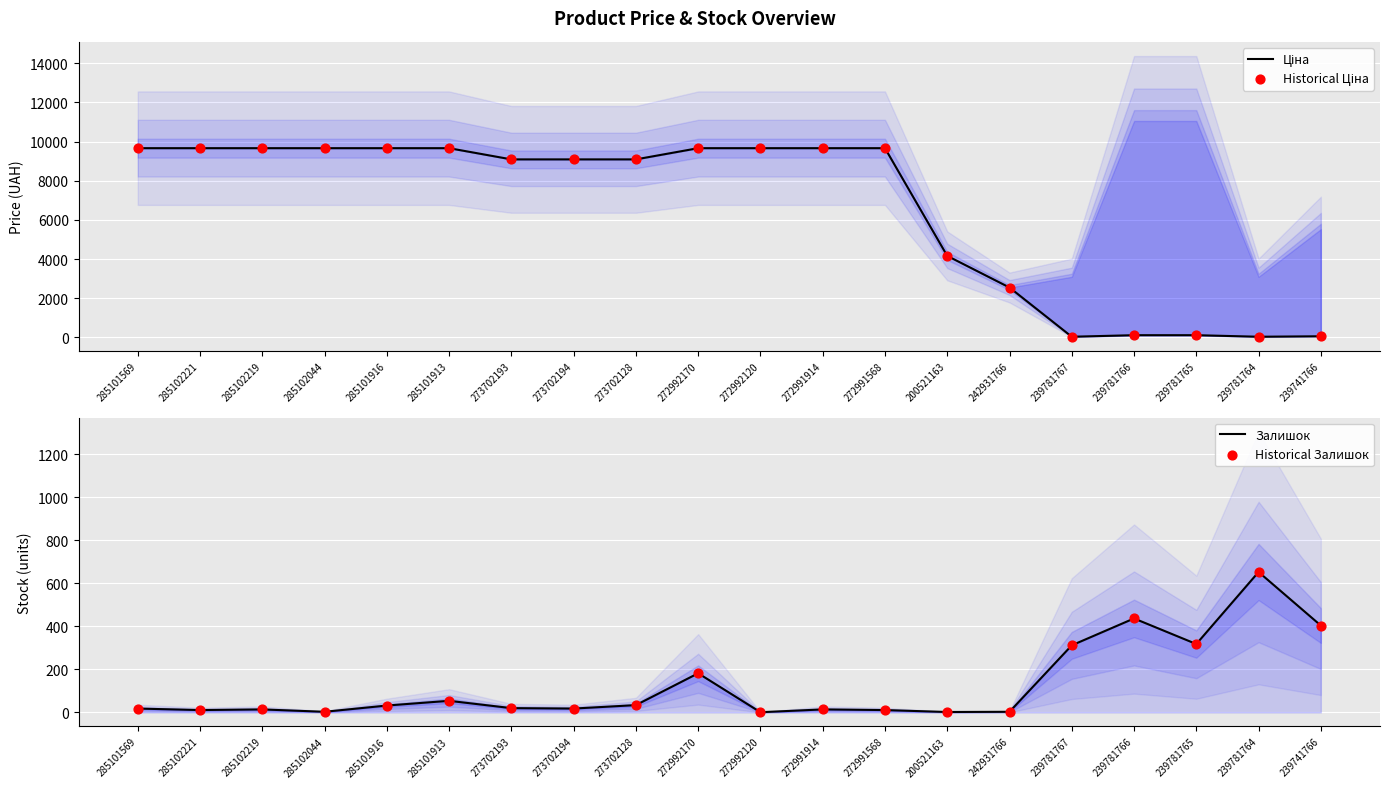

Is the value of Залишок at 273702128 greater than the value of Ціна at 272991568?

No